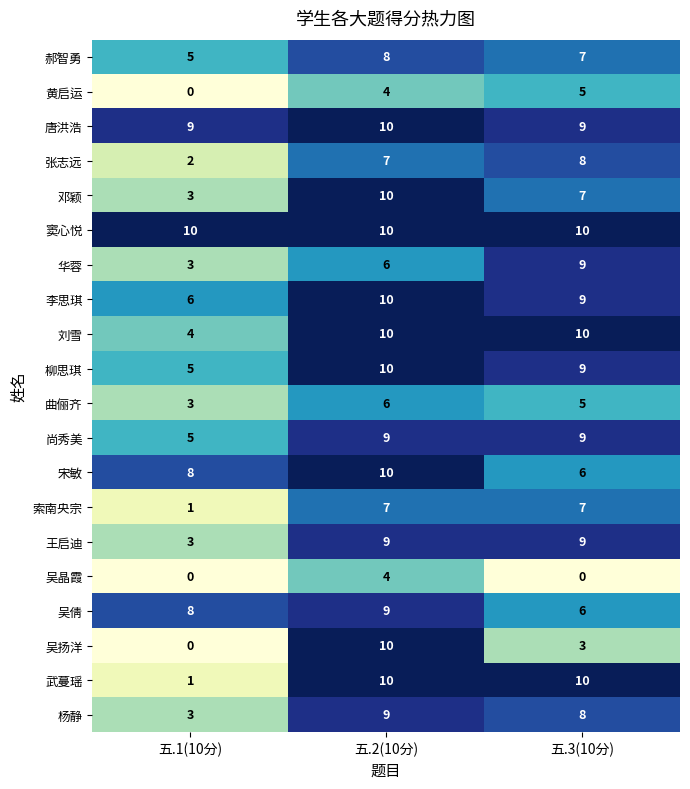

At which label does 李思琪 reach its peak?

五.2(10分)